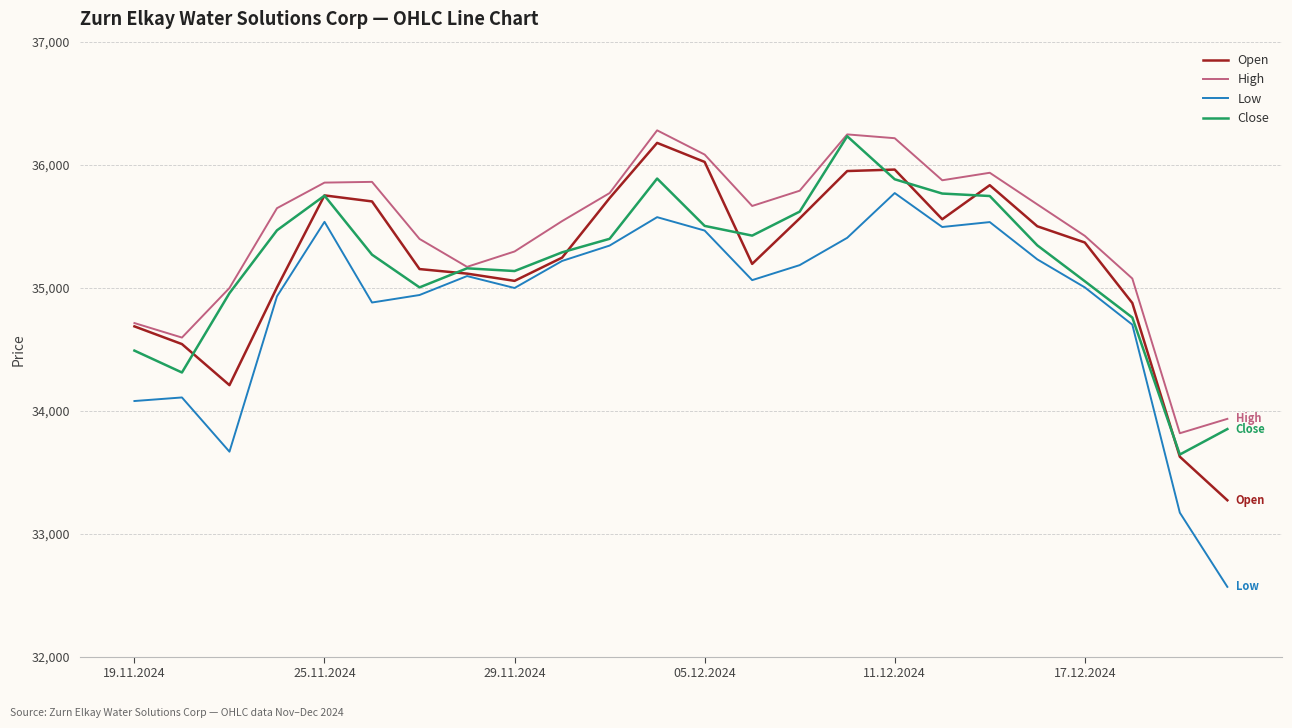

True or false: Open has more than 2 interior local peaks.

True